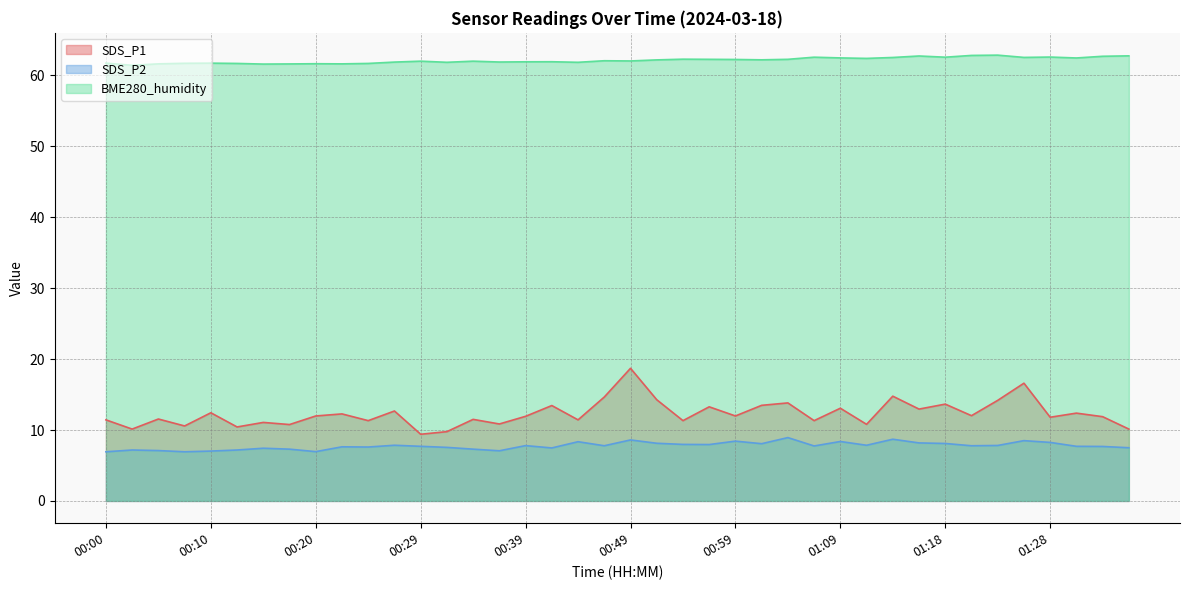

At which label does SDS_P2 reach its peak?

01:04